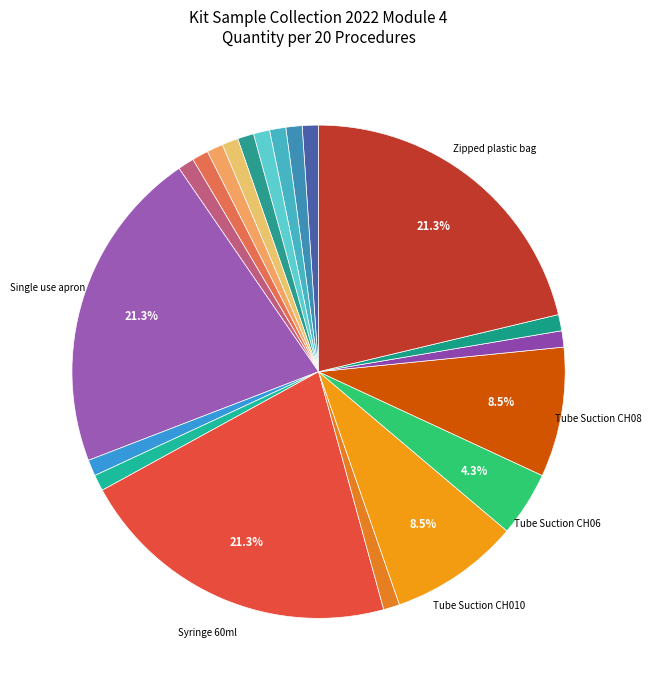

To the nearest percent, what is the difference between the largest and smallest slice percentages?

20%